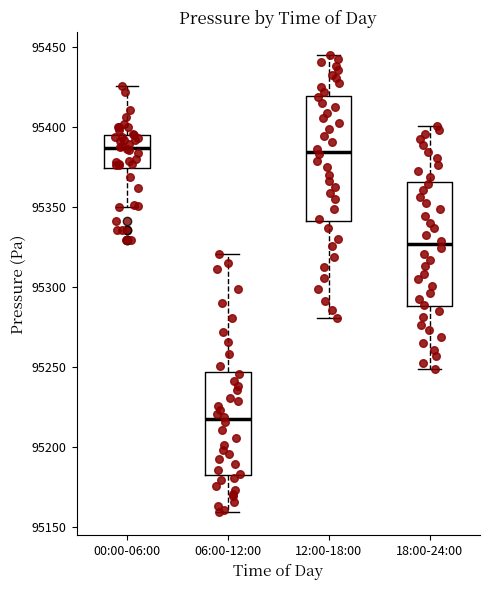

Reading left to right, transcribe this box plot: for each box, give where its median line is, the range the box spans, and where its two whiskers end, as read against the y-axis. The values are not printed on the chart, so give them approximately, as read against the axis.

00:00-06:00: median 95385, box 95375 to 95395, whiskers 95350 to 95425
06:00-12:00: median 95215, box 95180 to 95245, whiskers 95160 to 95320
12:00-18:00: median 95385, box 95340 to 95420, whiskers 95280 to 95445
18:00-24:00: median 95325, box 95290 to 95365, whiskers 95250 to 95400